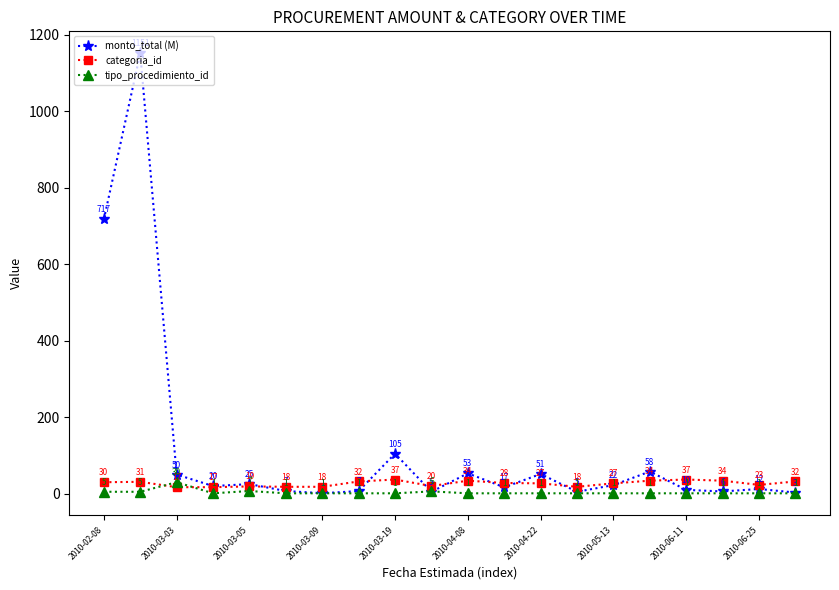

Rank the series by their average value, from lowest to highest.

tipo_procedimiento_id, categoria_id, monto_total (M)